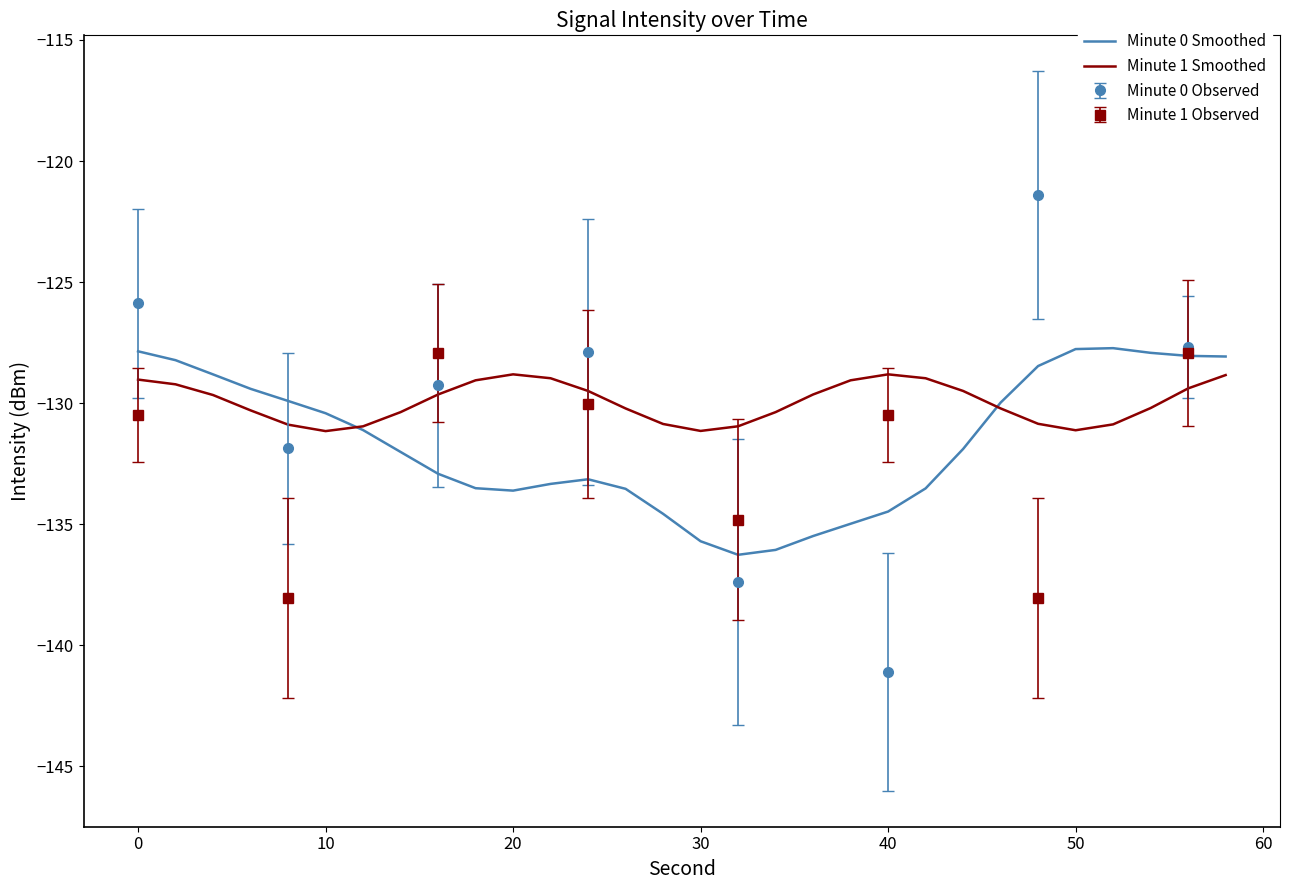

Is this an area chart (filled region under the line)?

No